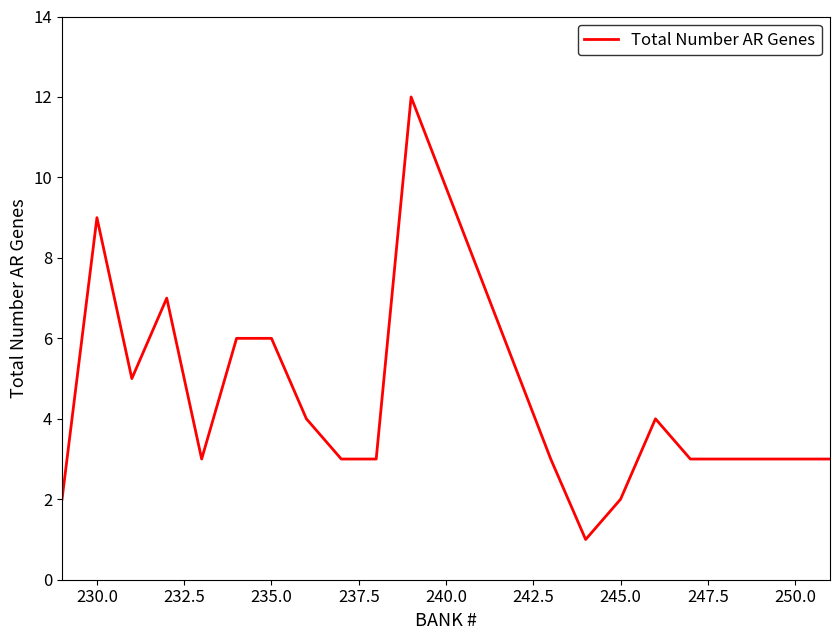

What is the sum of all values?

85